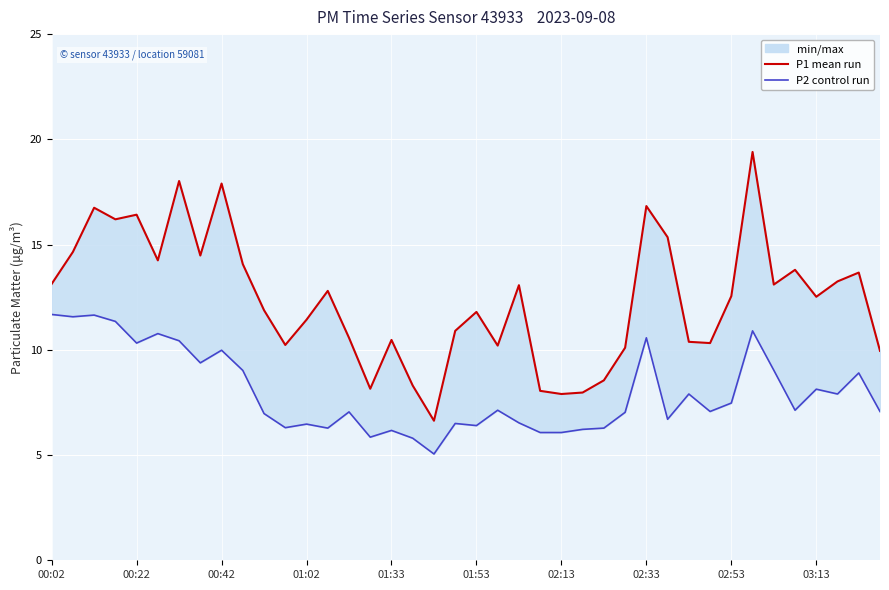

True or false: P2 (Control run) and P1 (Ensemble mean run) intersect in this chart.

False